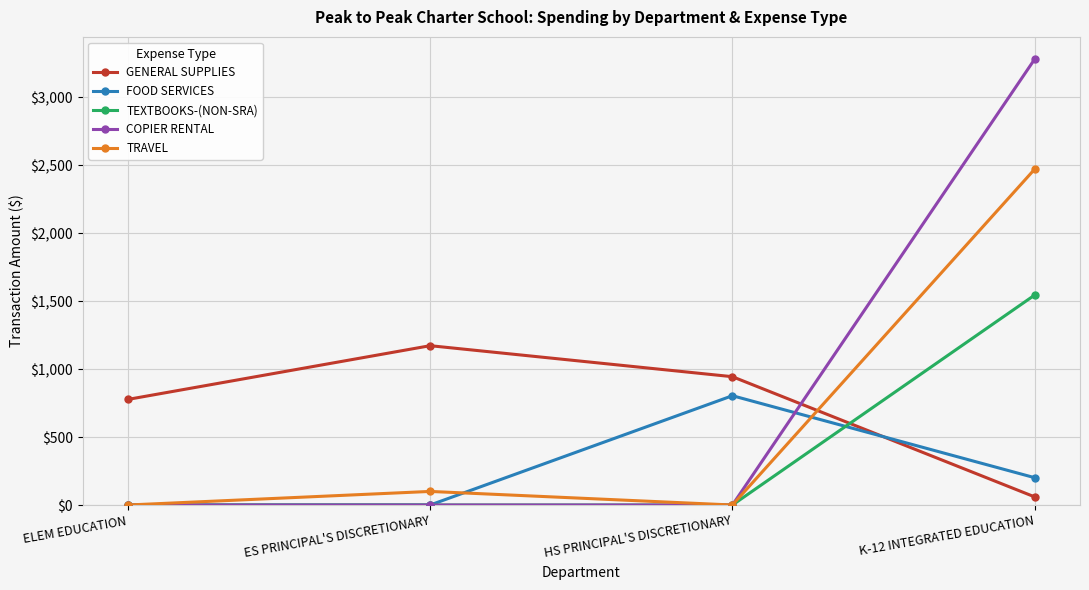

True or false: TRAVEL has a value of 0.0 at HS PRINCIPAL'S DISCRETIONARY.

True